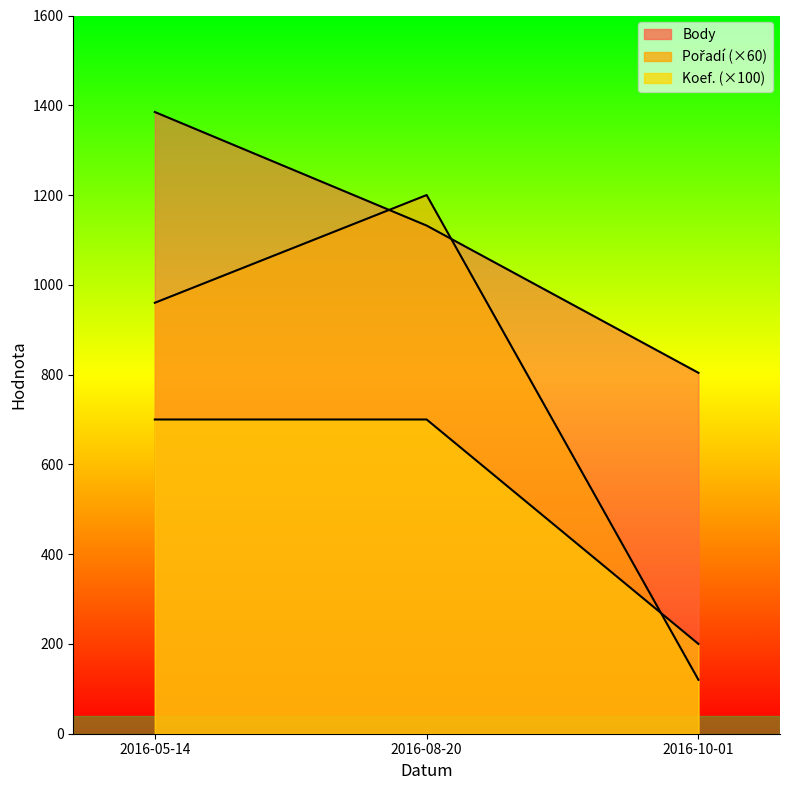

What is the sum of the Pořadí values at 2016-08-20 and 2016-10-01?

1320